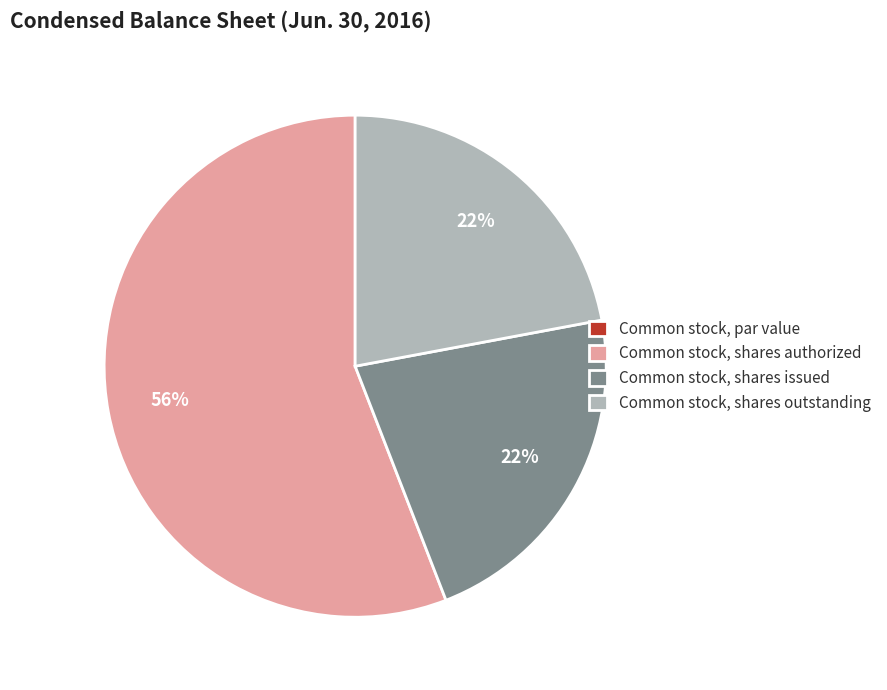

Is it true that Common stock, shares authorized is 56% of the pie?

True